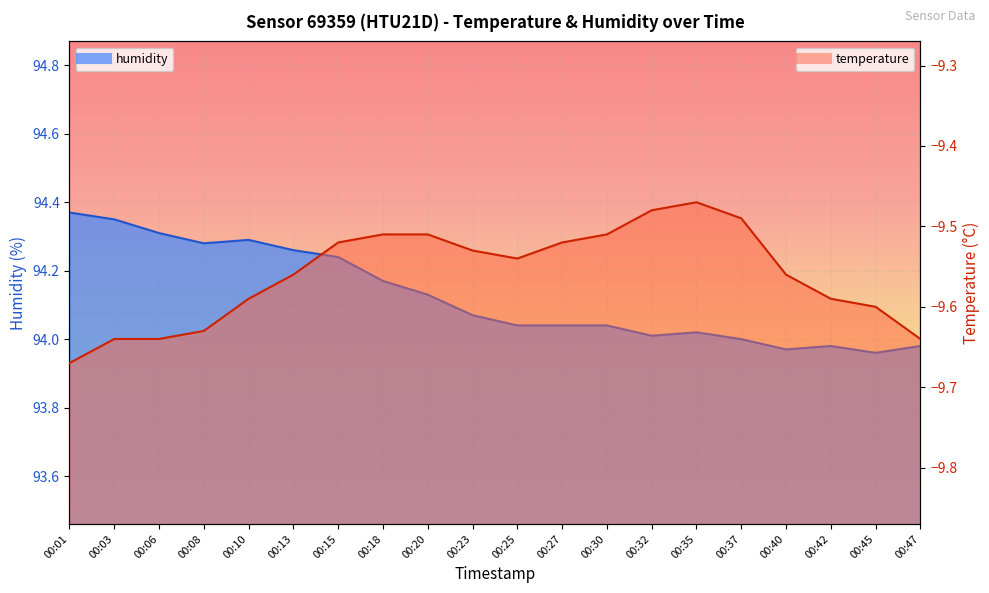

How many interior local valleys does the humidity series have?

4